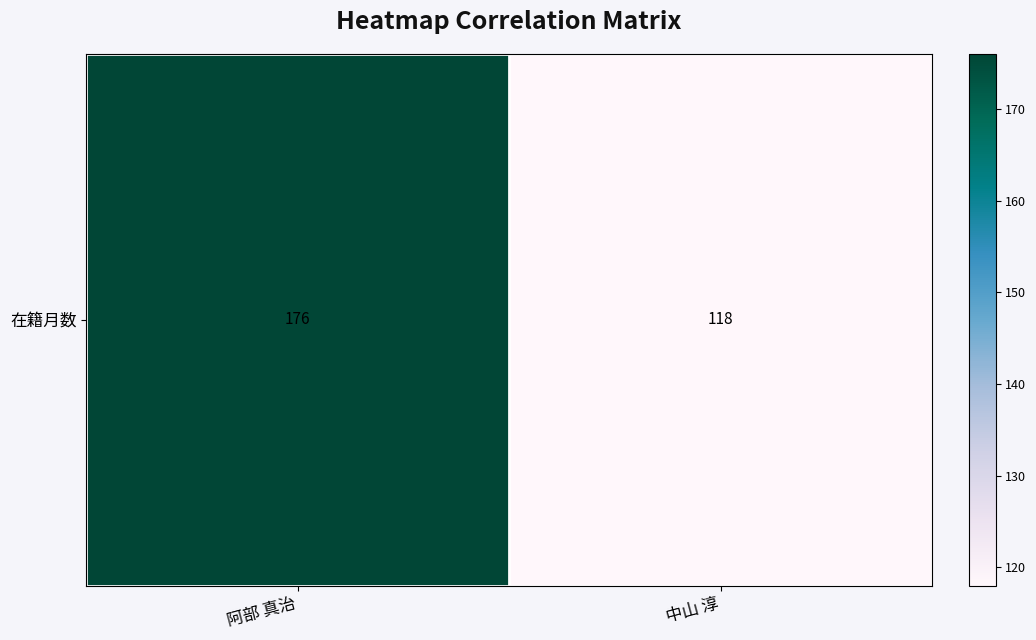

What is the change in value from 阿部 真治 to 中山 淳?

-58